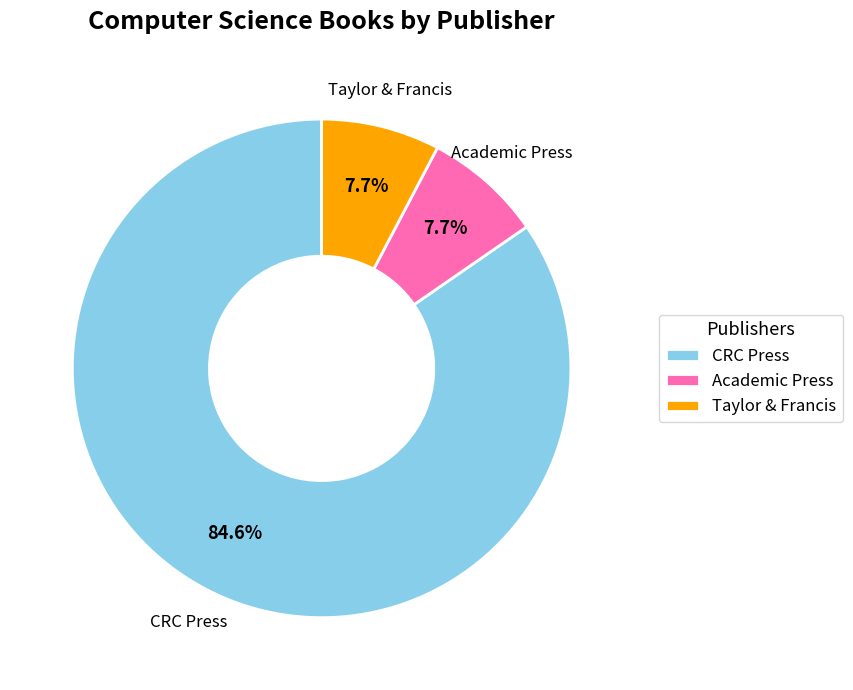

What is the largest slice in the pie chart?

CRC Press